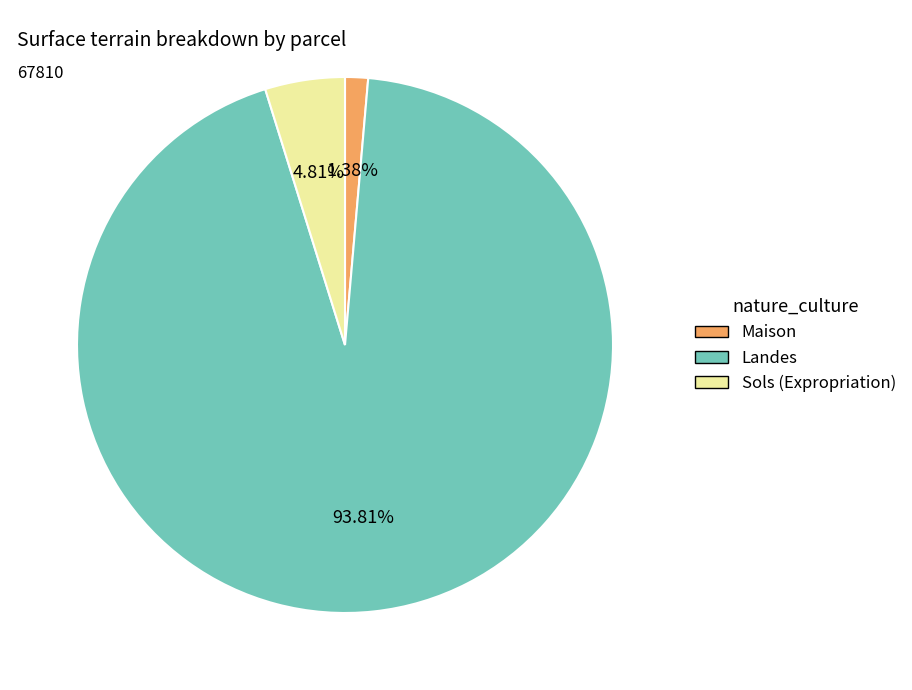

Rank the categories by value from lowest to highest.

Maison, Sols (Expropriation), Landes